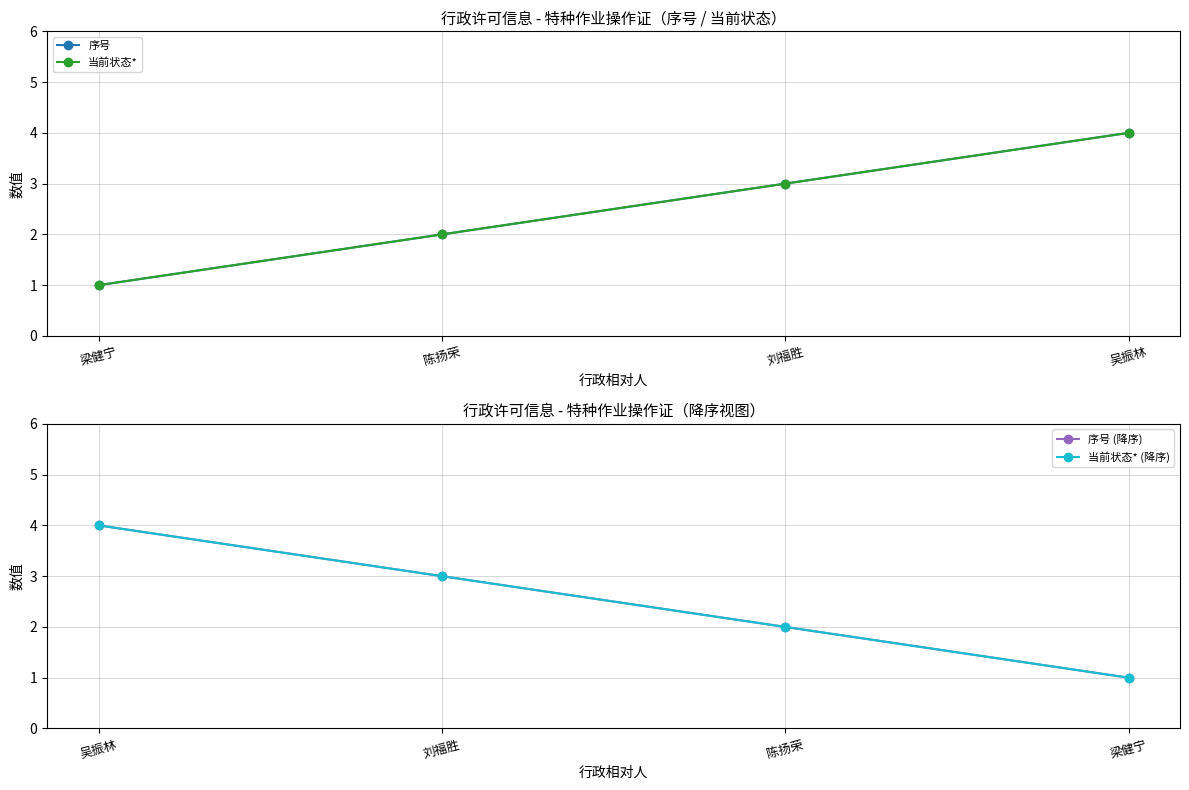

What is the sum of all 当前状态* values?

10